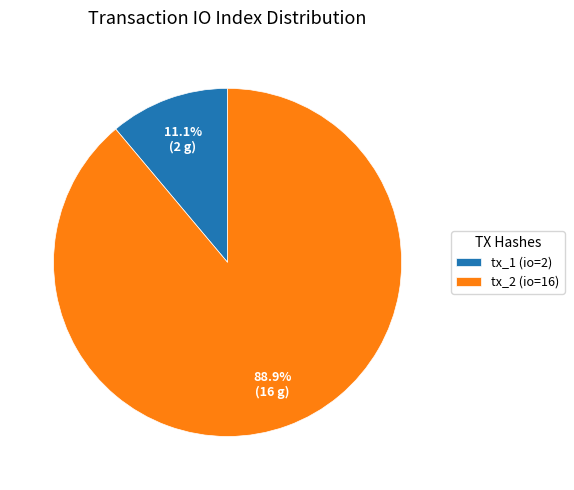

Between tx_1 (io=2) and tx_2 (io=16), which is larger?

tx_2 (io=16)